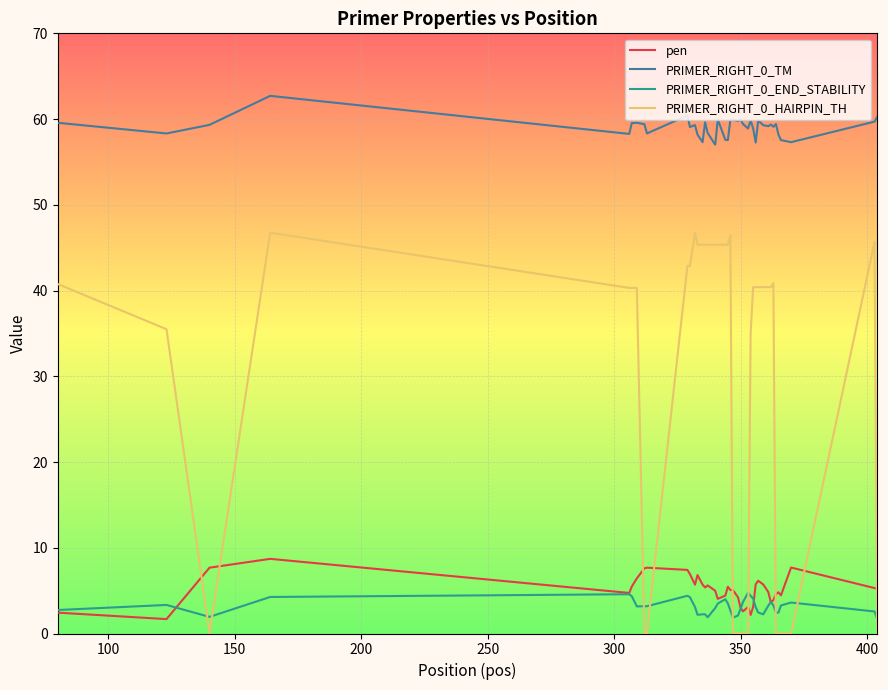

What is the maximum value for PRIMER_RIGHT_0_TM?

62.7